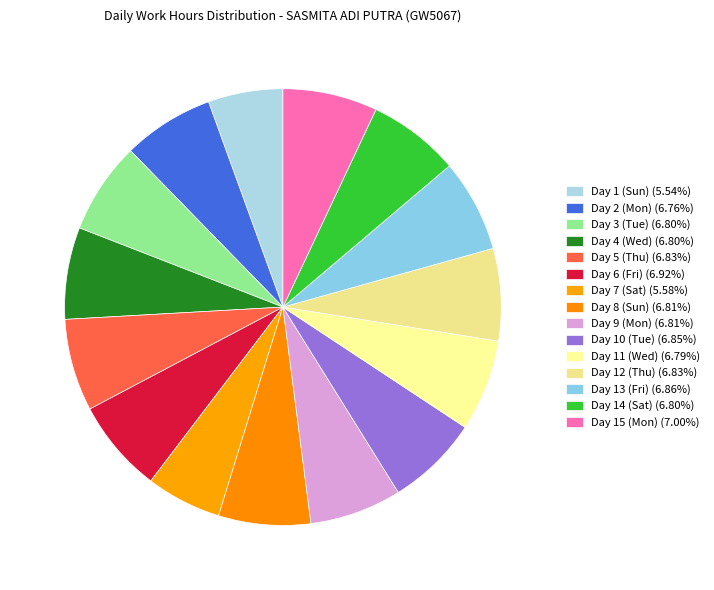

True or false: Day 12 (Thu) accounts for 2% of the total.

False